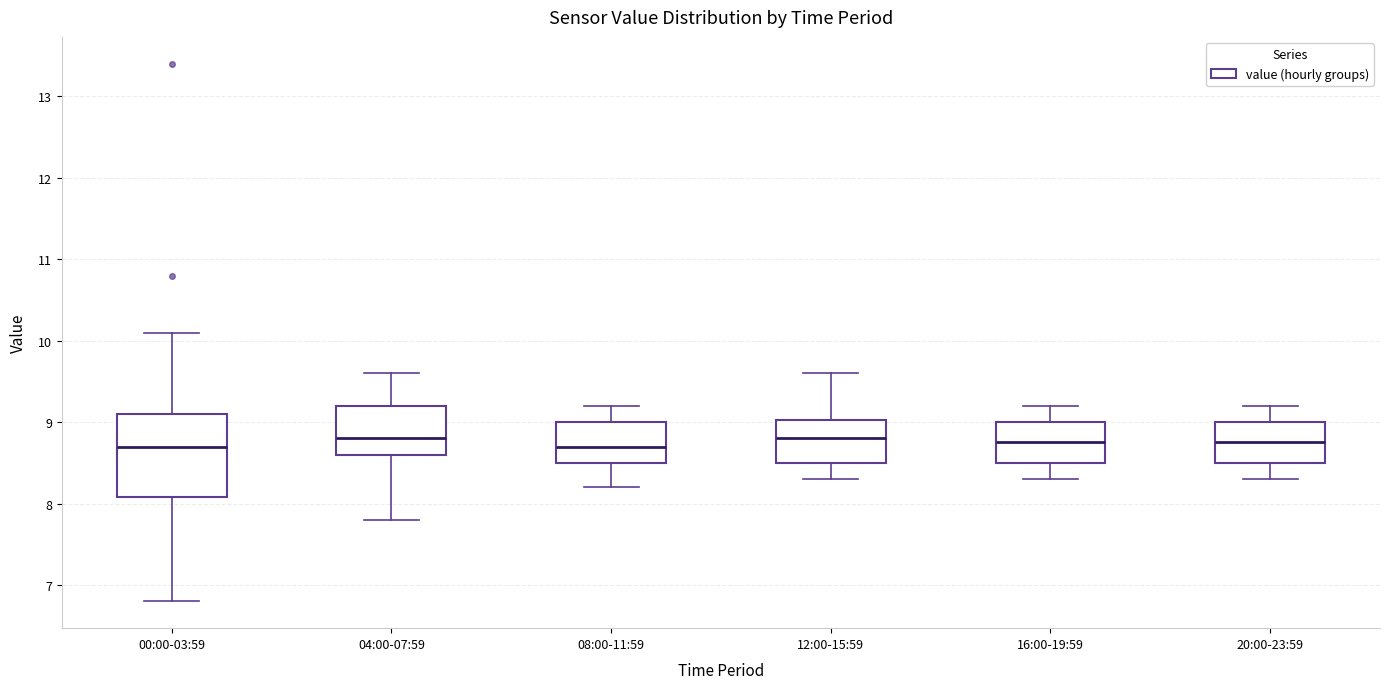

Reading left to right, transcribe this box plot: for each box, give where its median line is, the range the box spans, and where its two whiskers end, as read against the y-axis. The values are not printed on the chart, so give them approximately, as read against the axis.

00:00-03:59: median 8.7, box 8.1 to 9.1, whiskers 6.8 to 10.1
04:00-07:59: median 8.8, box 8.6 to 9.2, whiskers 7.8 to 9.6
08:00-11:59: median 8.7, box 8.5 to 9.0, whiskers 8.2 to 9.2
12:00-15:59: median 8.8, box 8.5 to 9.0, whiskers 8.3 to 9.6
16:00-19:59: median 8.8, box 8.5 to 9.0, whiskers 8.3 to 9.2
20:00-23:59: median 8.8, box 8.5 to 9.0, whiskers 8.3 to 9.2